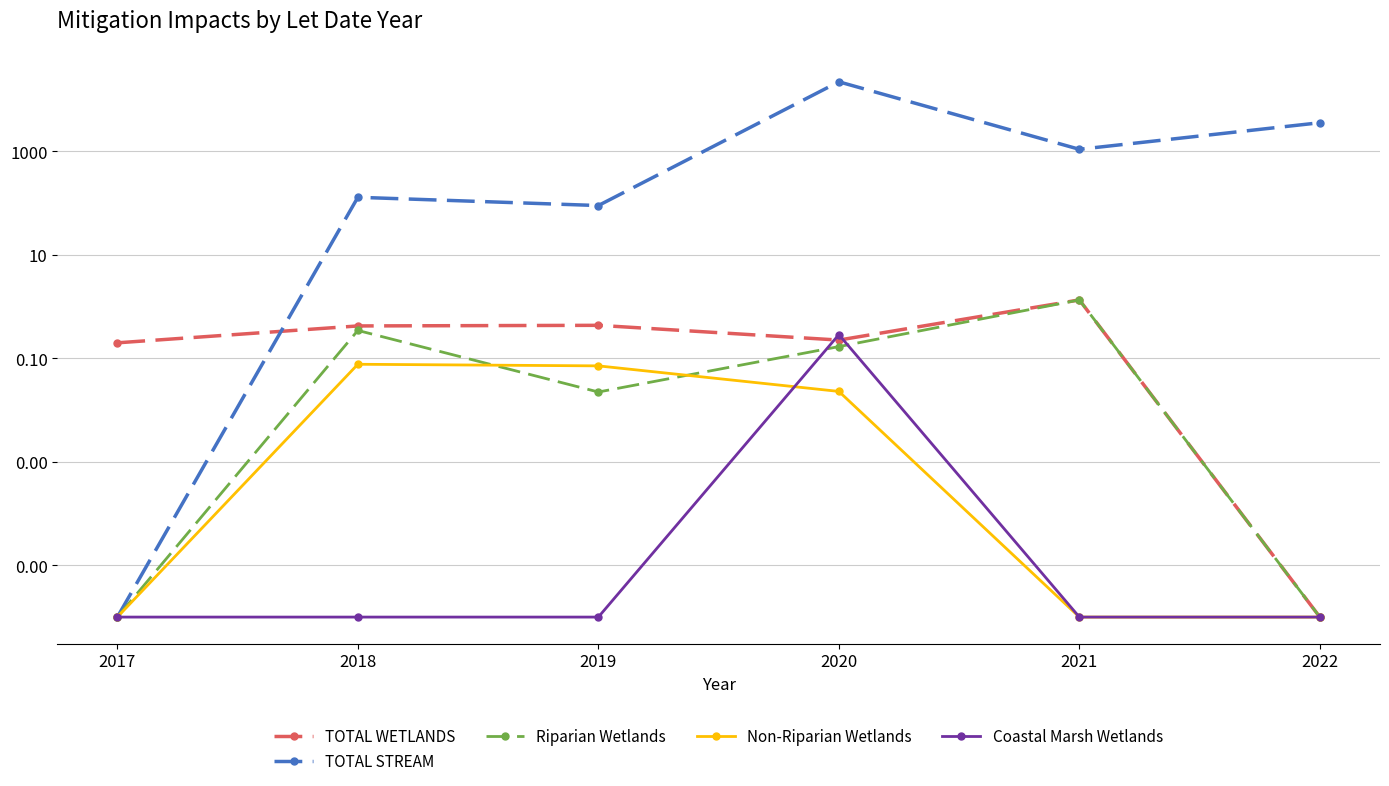

In Non-Riparian Wetlands, how many points are higher than both neighbors (excluding endpoints)?

1